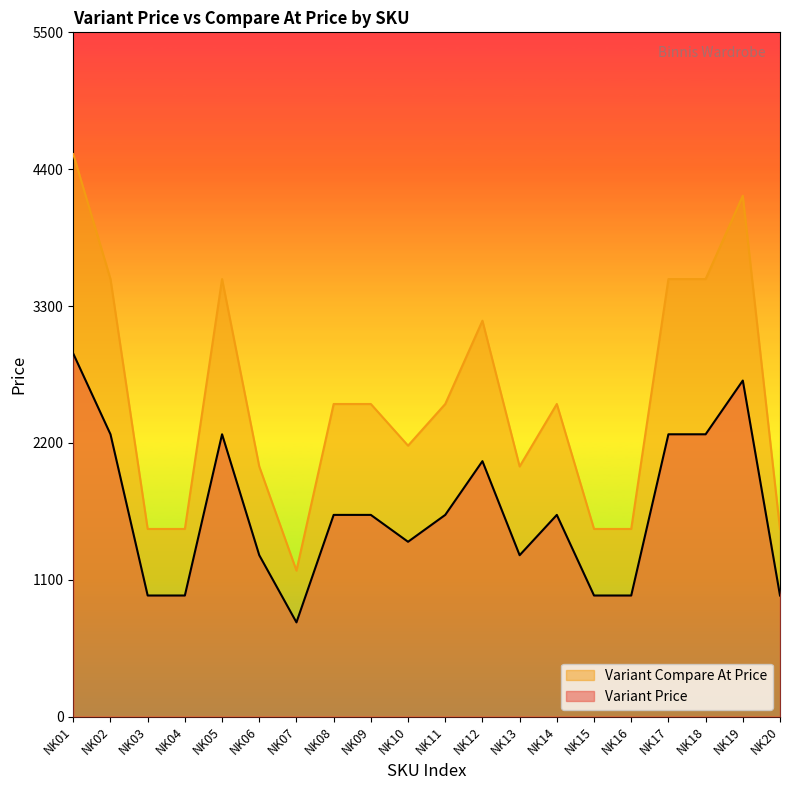

Which series has the widest spread of values?

Variant Compare At Price